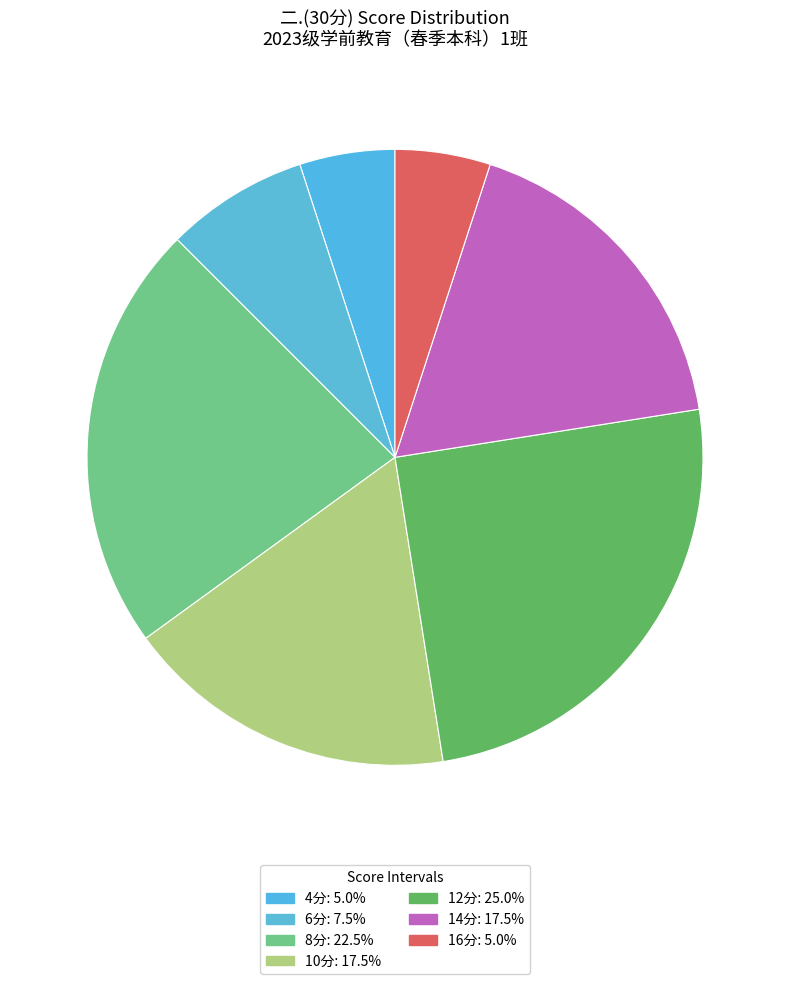

Count the number of slices in the pie.

7